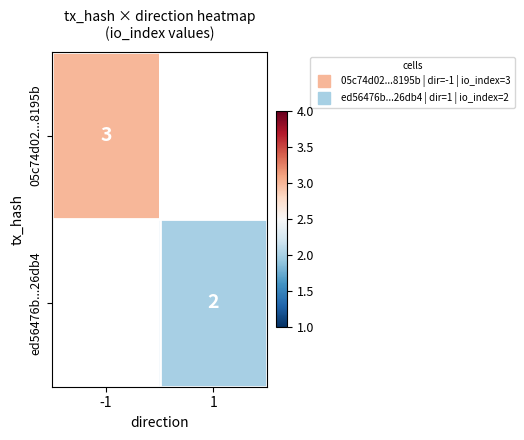

True or false: 05c74d02...8195b has a value of 4.8 at -1.

False